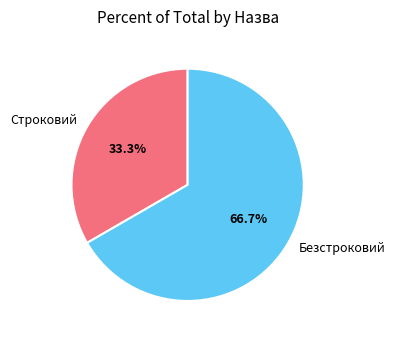

Rank the categories by value from lowest to highest.

Строковий, Безстроковий